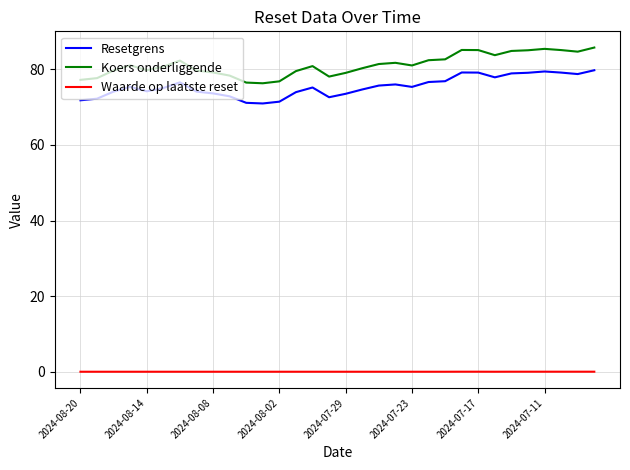

Which series has the largest total across all categories?

Koers onderliggende